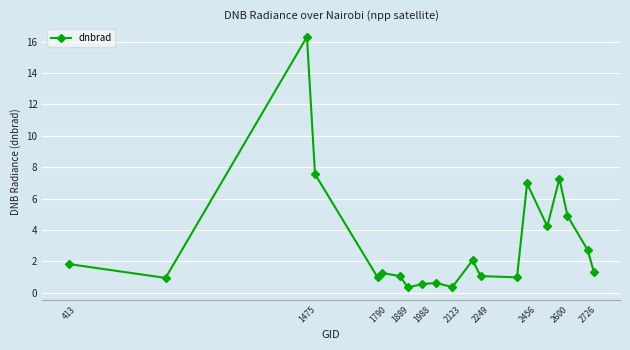

What is the difference between the maximum and minimum values?

16.0